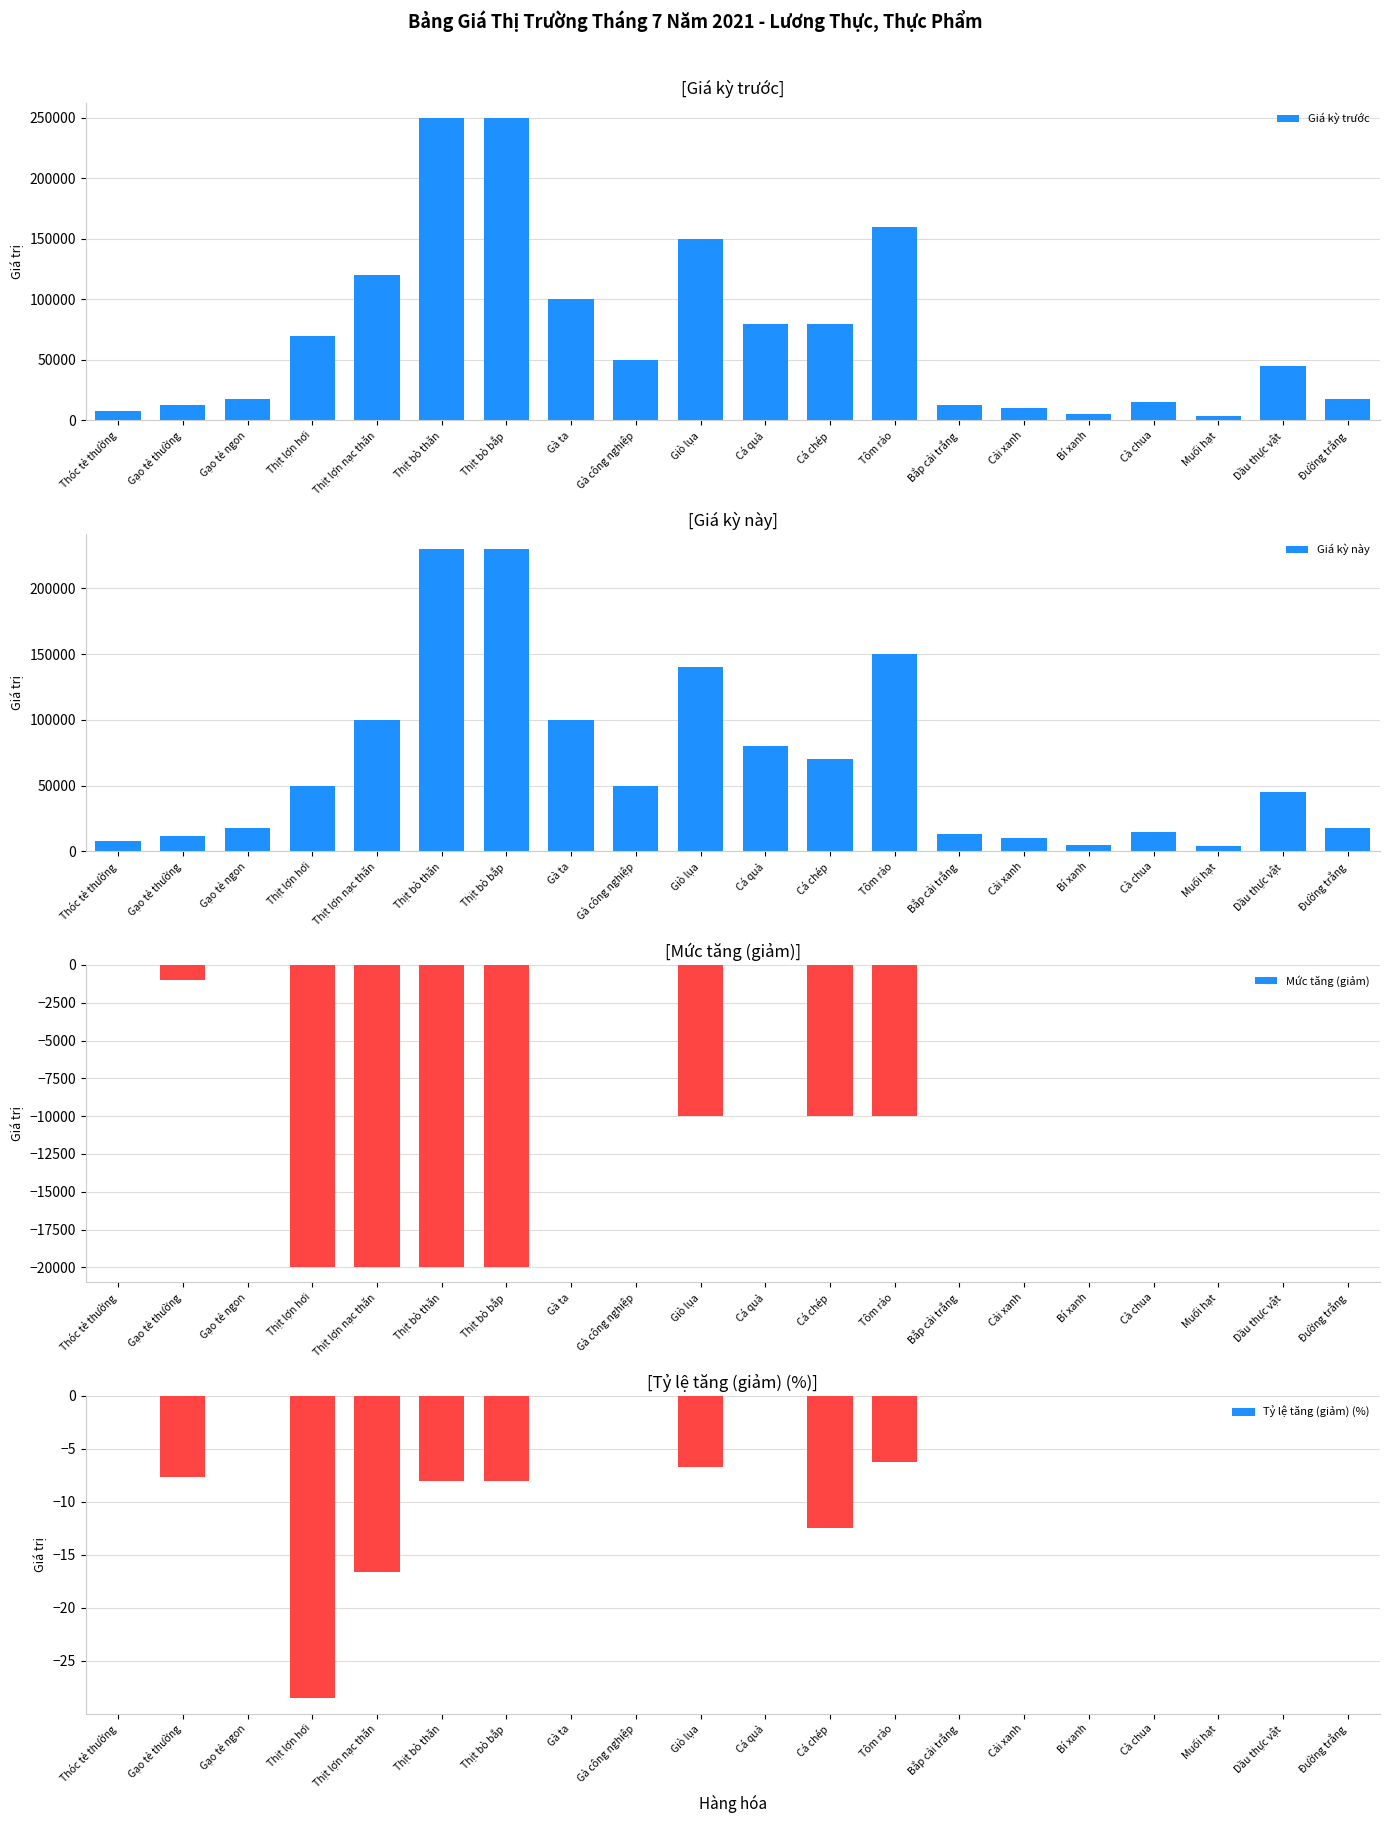

What is the total value across all series at Thịt lợn nạc thăn?

199983.3